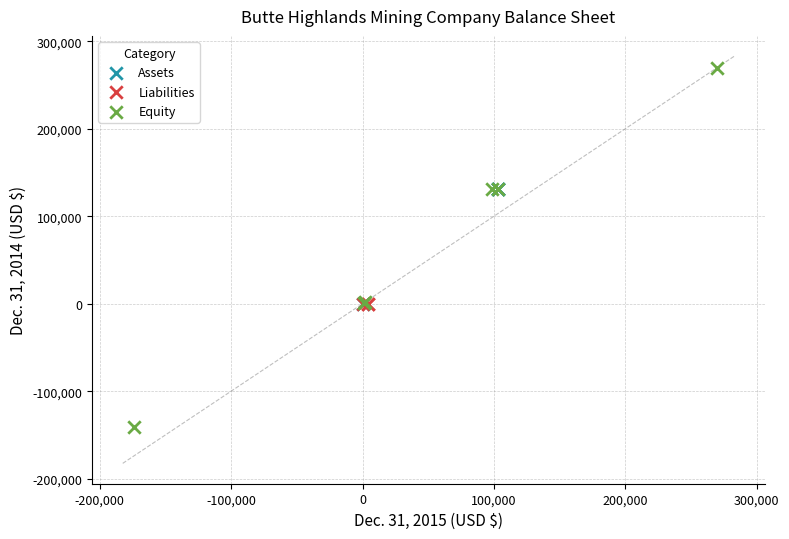

Which series reaches the maximum Y coordinate?

Equity